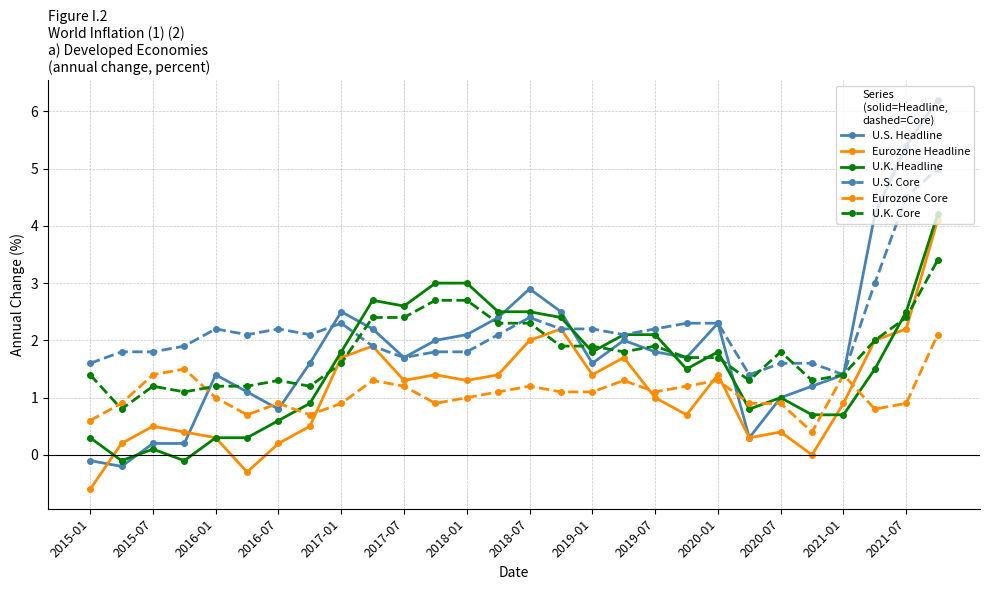

What is the value of the U.S. Headline point at the 12th from the left?

2.0